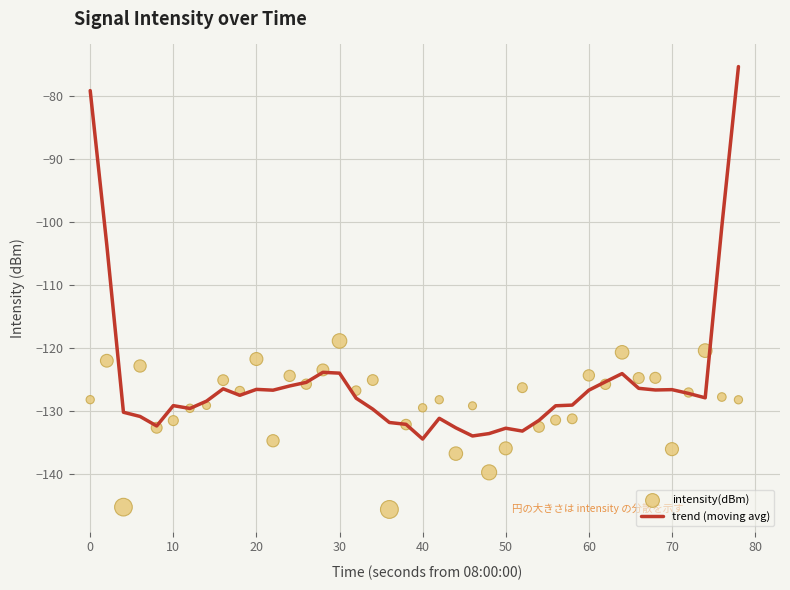

Is it true that trend (moving avg) equals -184.7 at 60?

False